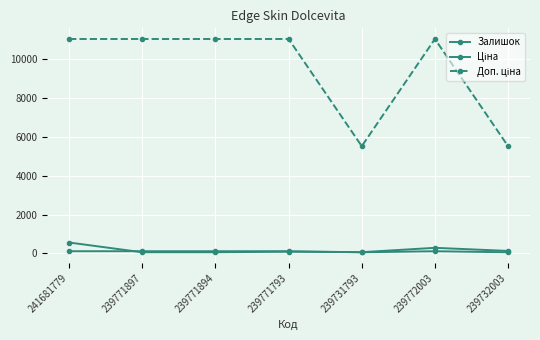

How many lines are shown in the chart?

3